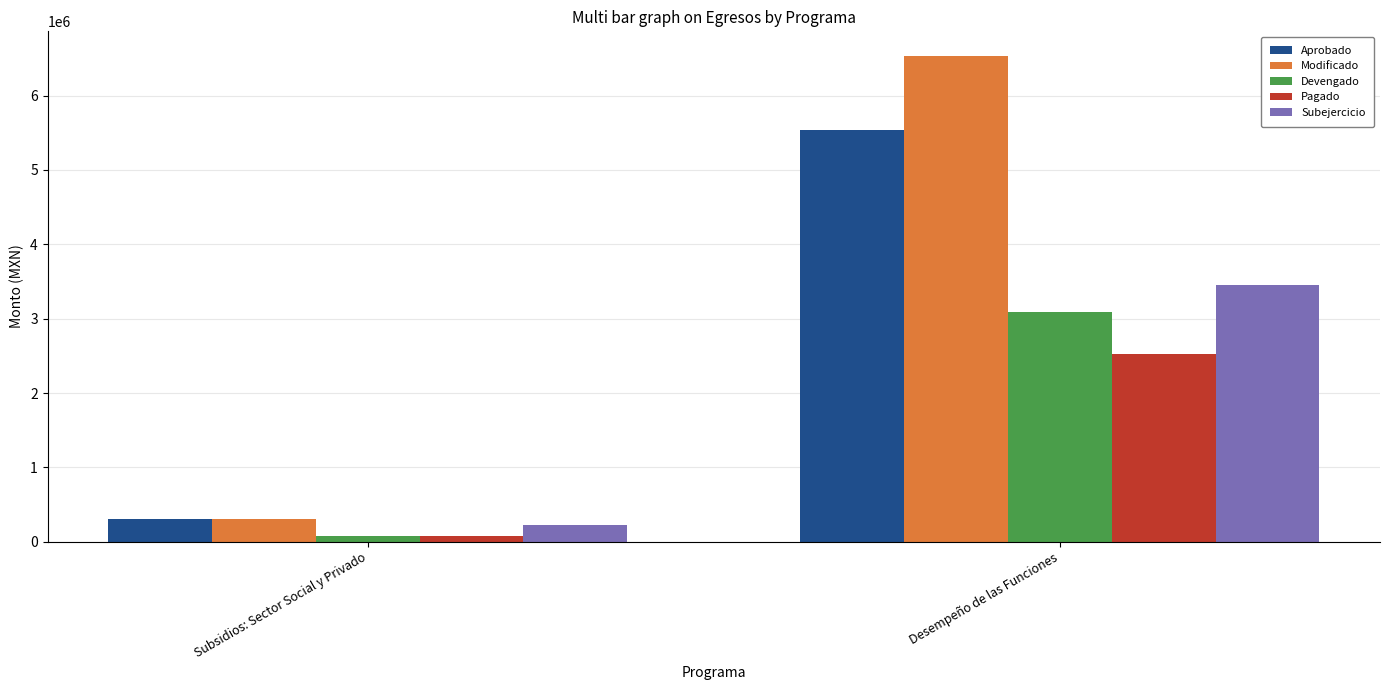

Which category has the lowest value in the Aprobado series?

Subsidios: Sector Social y Privado